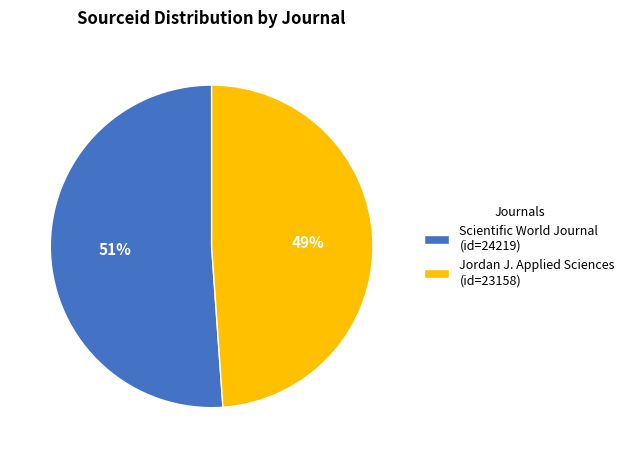

Rank the categories by value from lowest to highest.

Jordan J. Applied Sciences (id=23158), Scientific World Journal (id=24219)